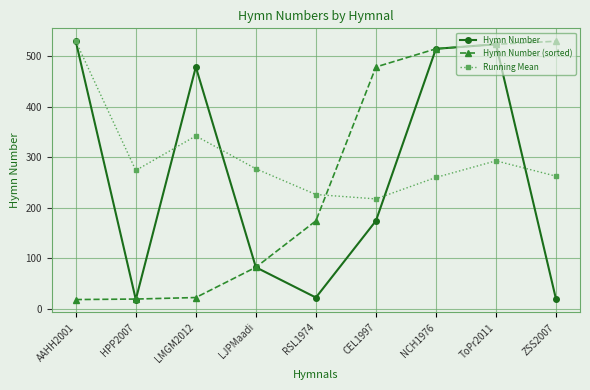

What is the highest value of the Hymn Number series?

530.0